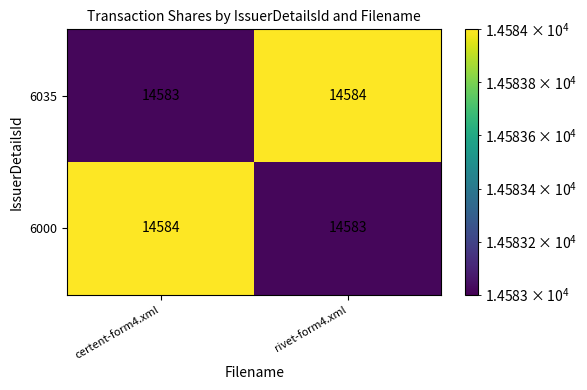

Reading left to right, what are all the values shown in this chart?

6035: 14583	14584
6000: 14584	14583